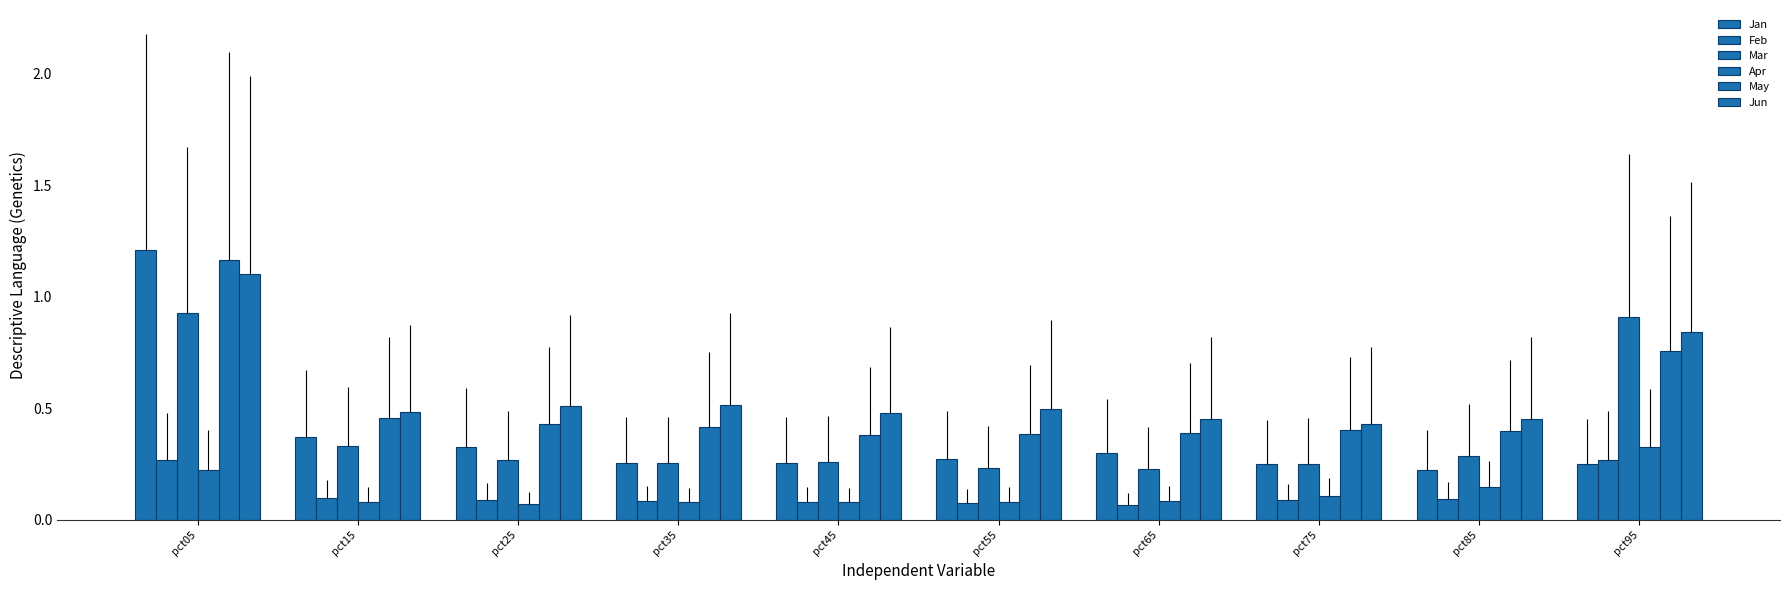

Is it true that Feb equals 0.1 at pct15?

True